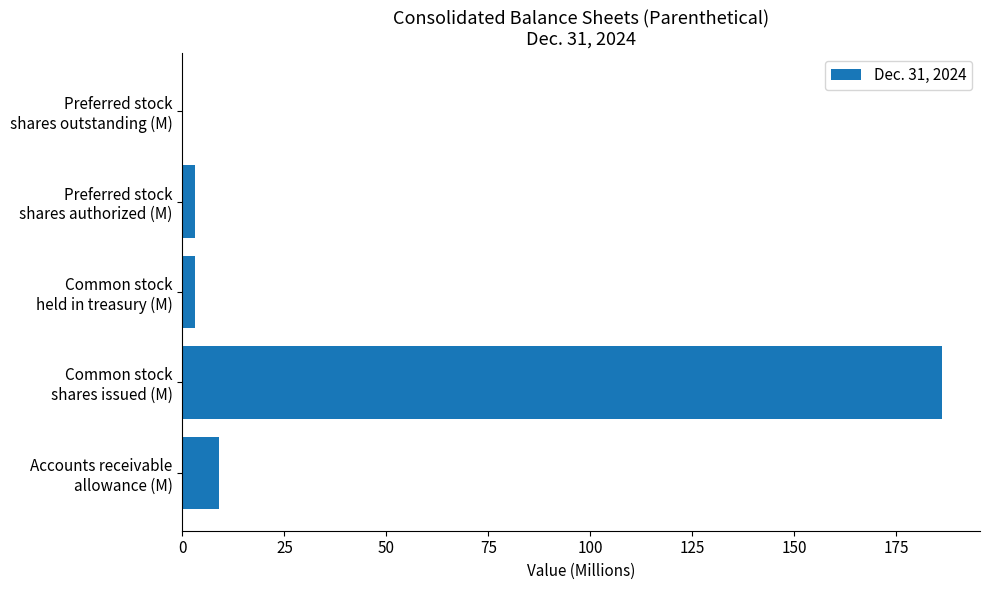

Count the number of data series in this chart.

1